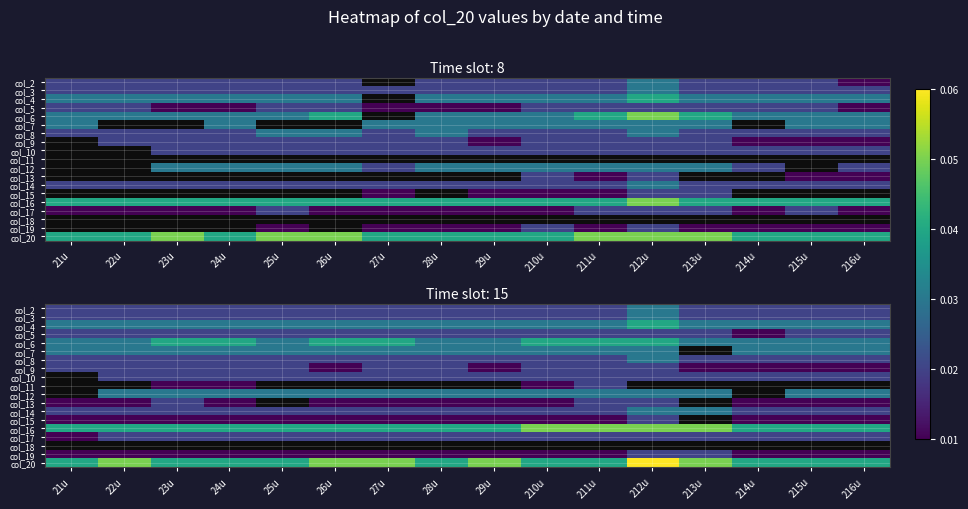

Is the value of col_4 at 22u greater than the value of col_12 at 213u?

No